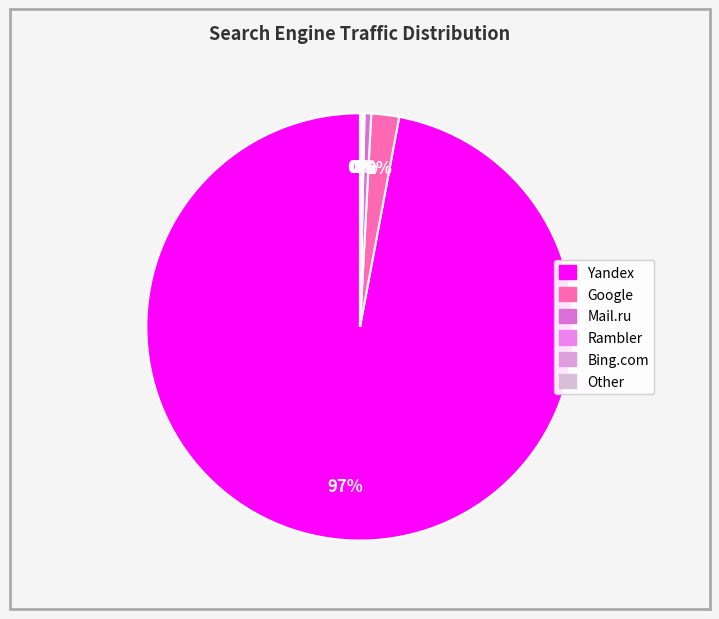

Do Rambler and Yandex together represent more than half of the pie?

Yes